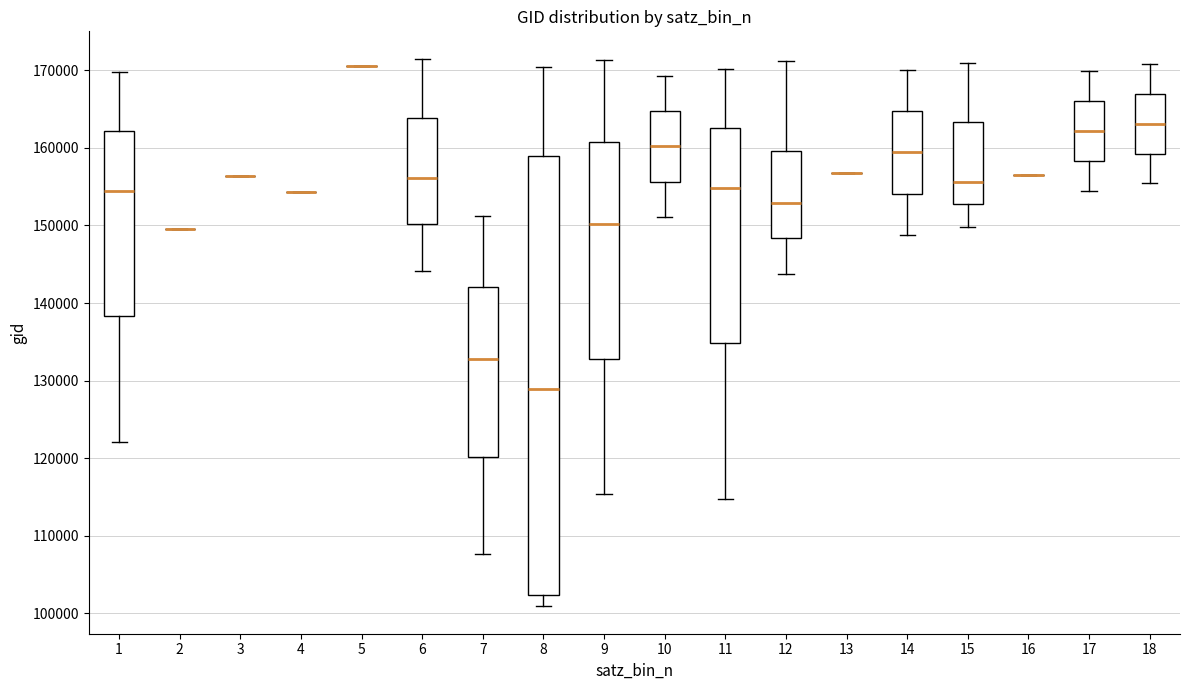

Comparing the boxes themselves (not the whiskers), which one is the tallest?

8